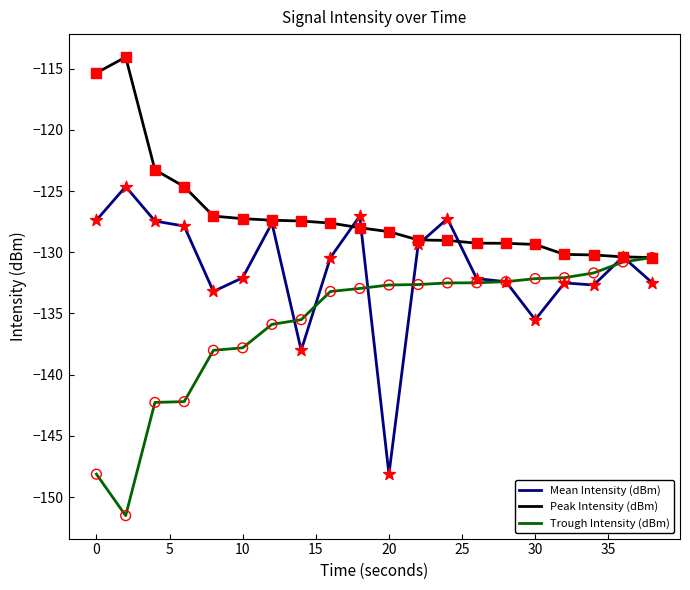

Which series has the largest total across all categories?

Peak Intensity (dBm)